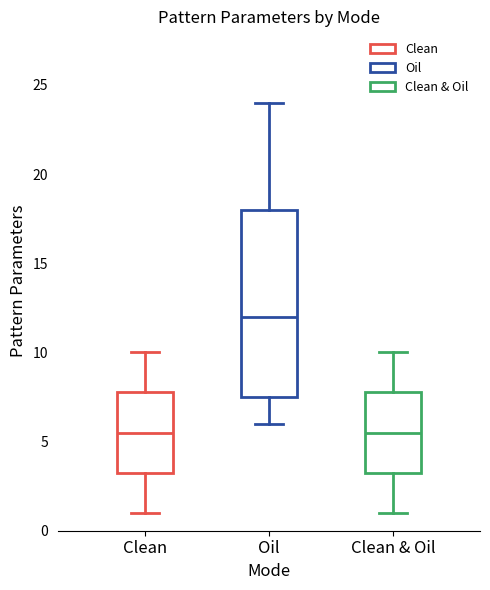

Where is the lower edge of the box for Oil on the y-axis? The values are not printed on the chart, so give them approximately, as read against the axis.

7.5